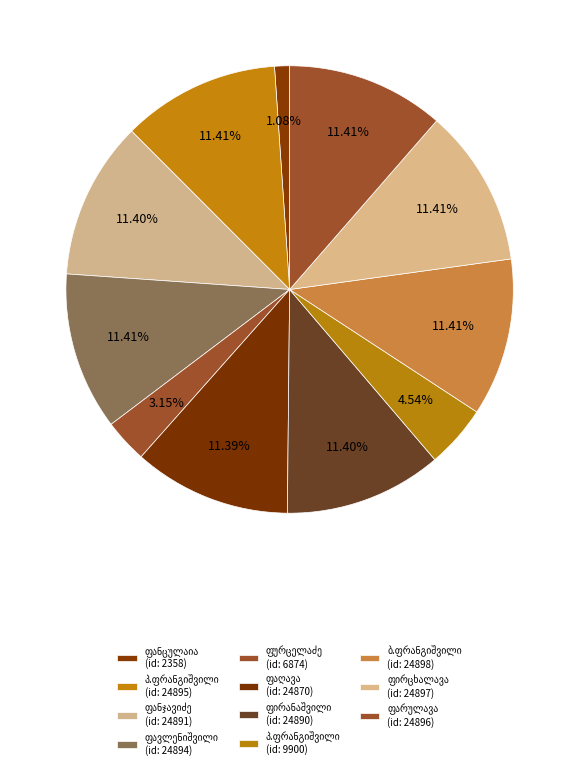

How many slices are in this pie chart?

11